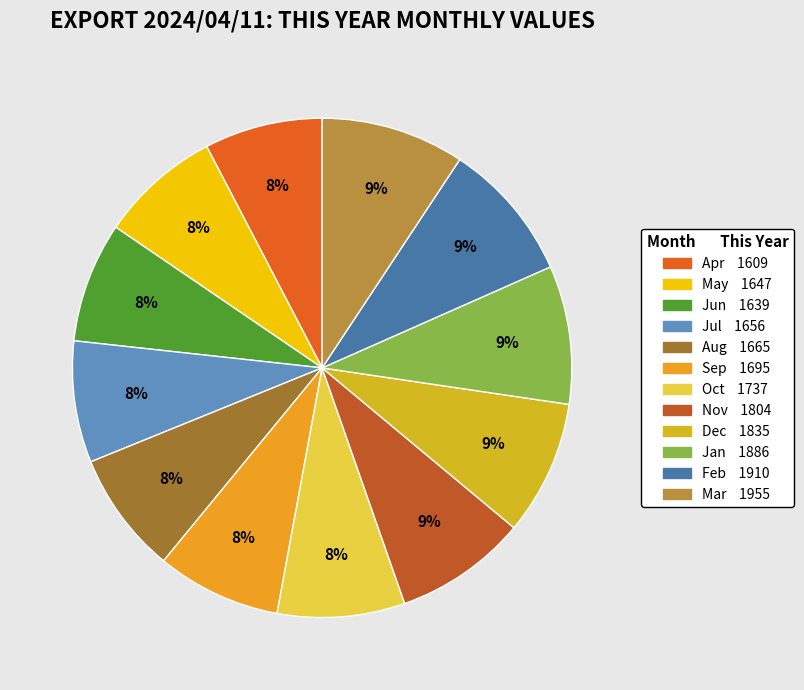

Count the number of slices in the pie.

12